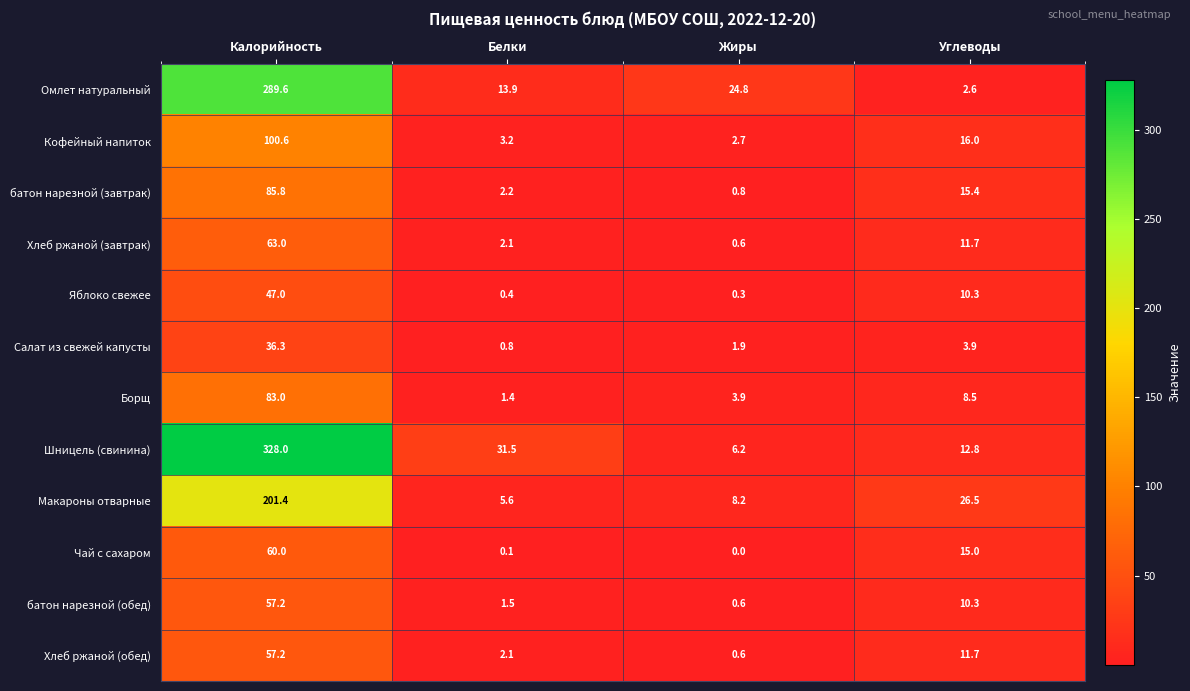

Rank the categories by Яблоко свежее value from lowest to highest.

Жиры, Белки, Углеводы, Калорийность